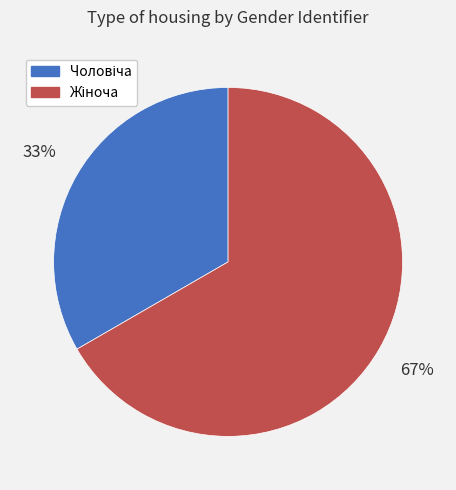

To the nearest percent, what is the average slice percentage?

50%